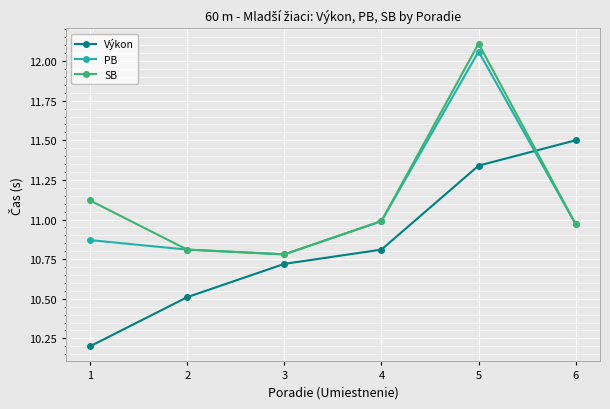

True or false: PB and Výkon intersect in this chart.

True